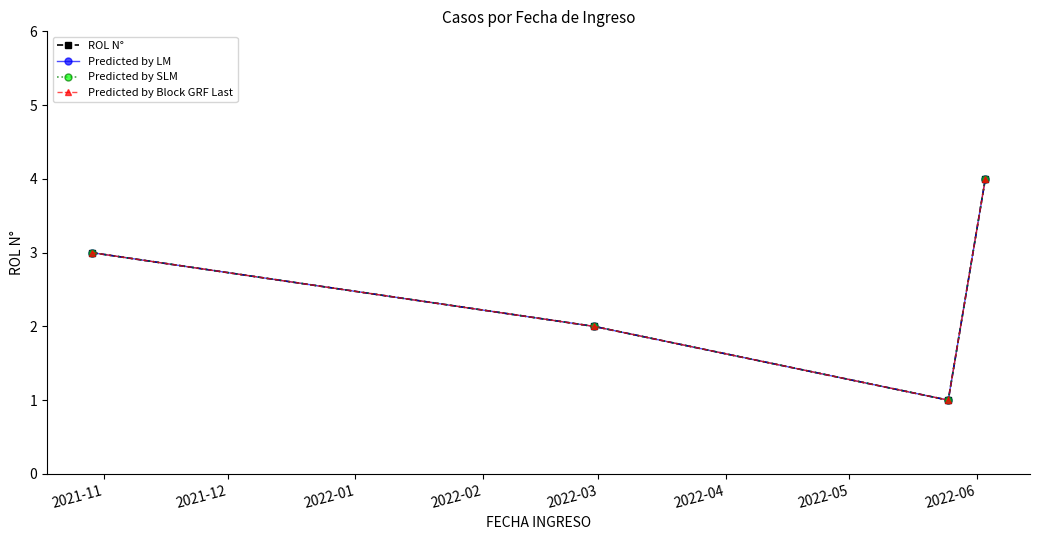

Is this an area chart (filled region under the line)?

No